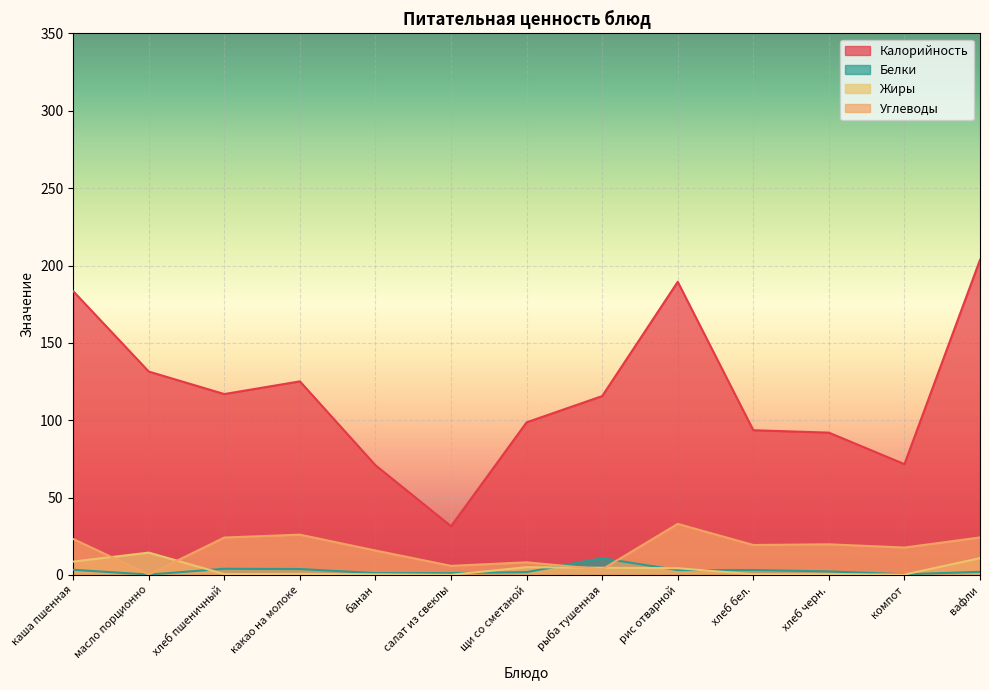

At which category is the sum across all series the highest?

вафли